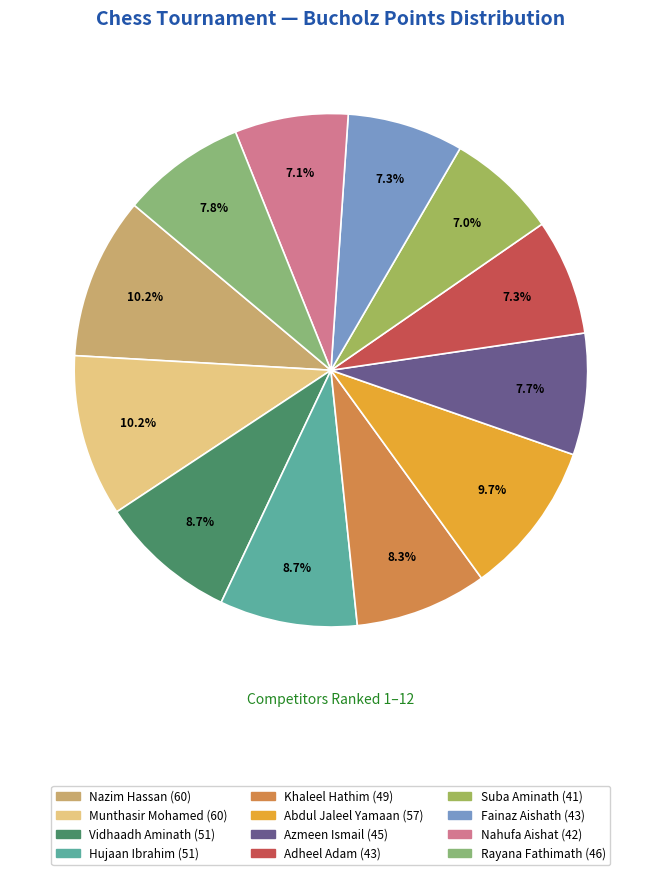

Count the number of slices in the pie.

12